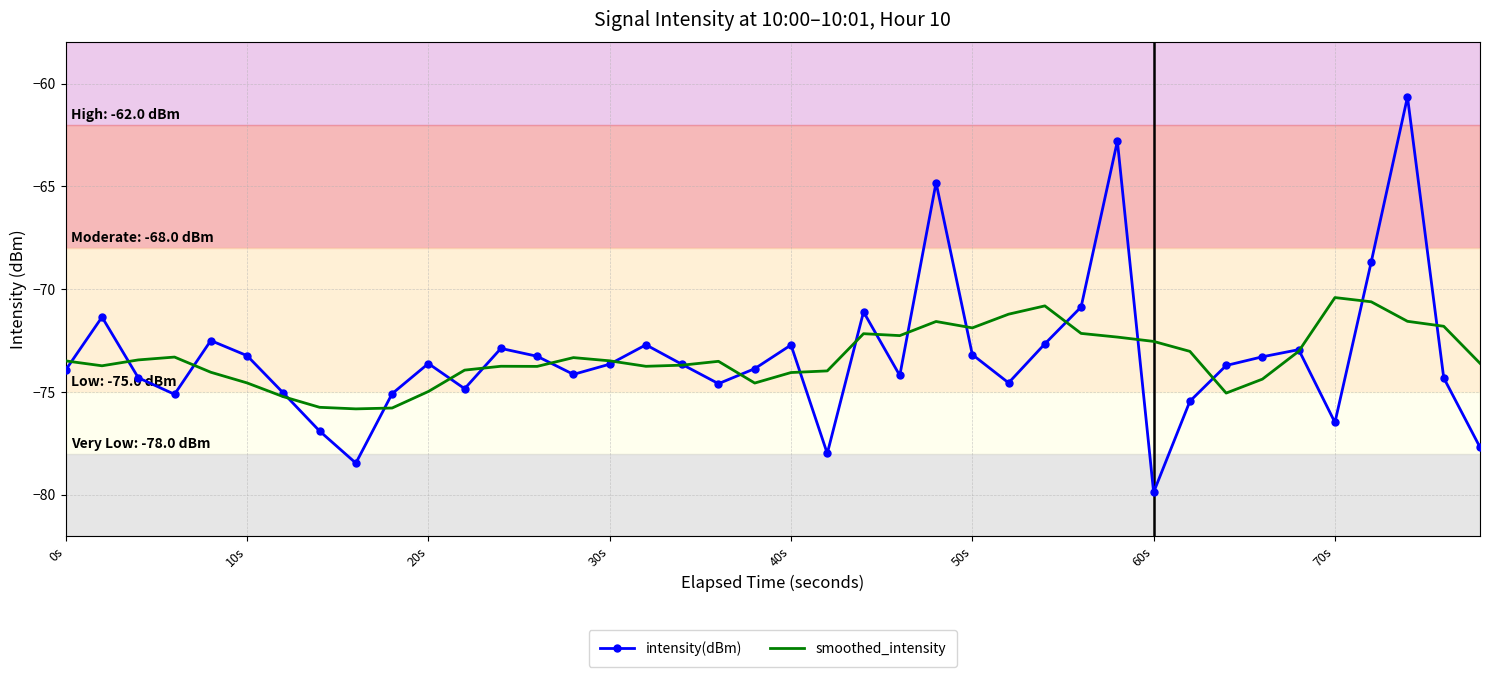

List the series in order of their peak value, lowest first.

smoothed_intensity, intensity(dBm)